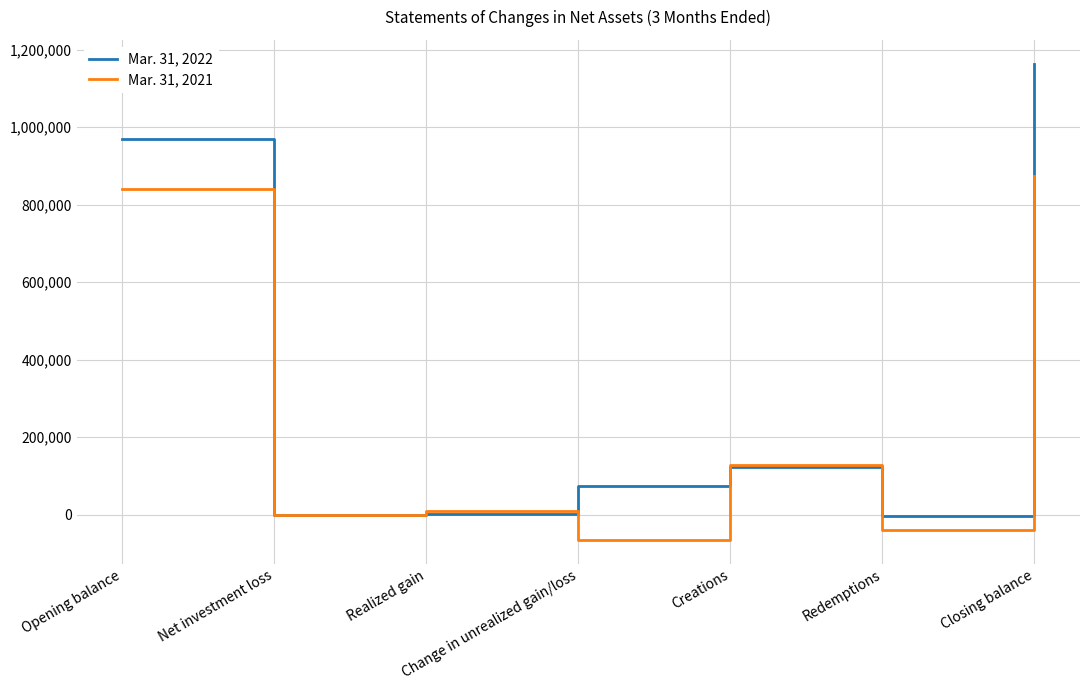

True or false: Mar. 31, 2021 has a value of 841868 at Opening balance.

True